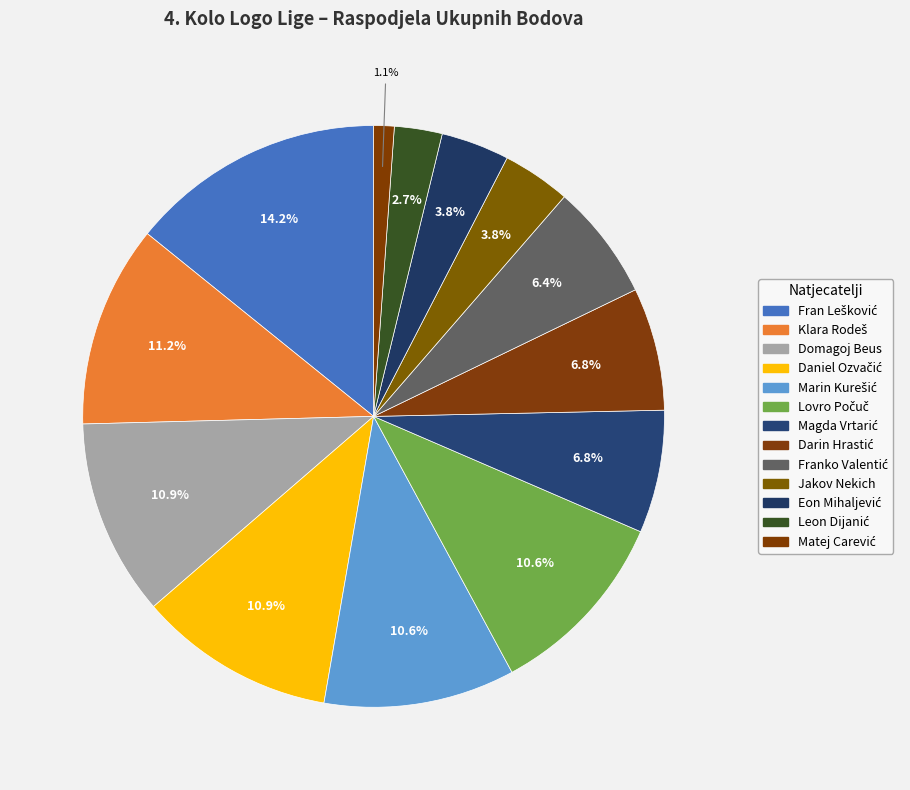

Which category has the smallest portion of the pie?

Matej Carević